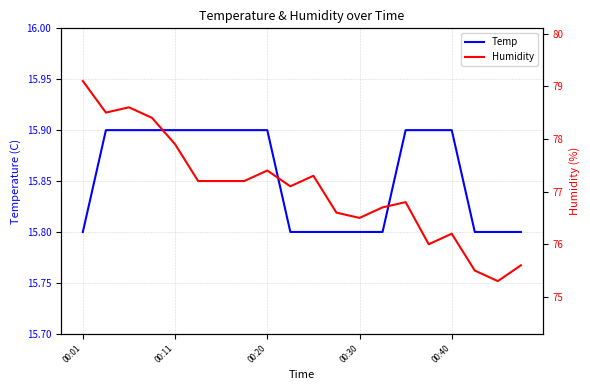

What is the lowest value of the Temp series?

15.8